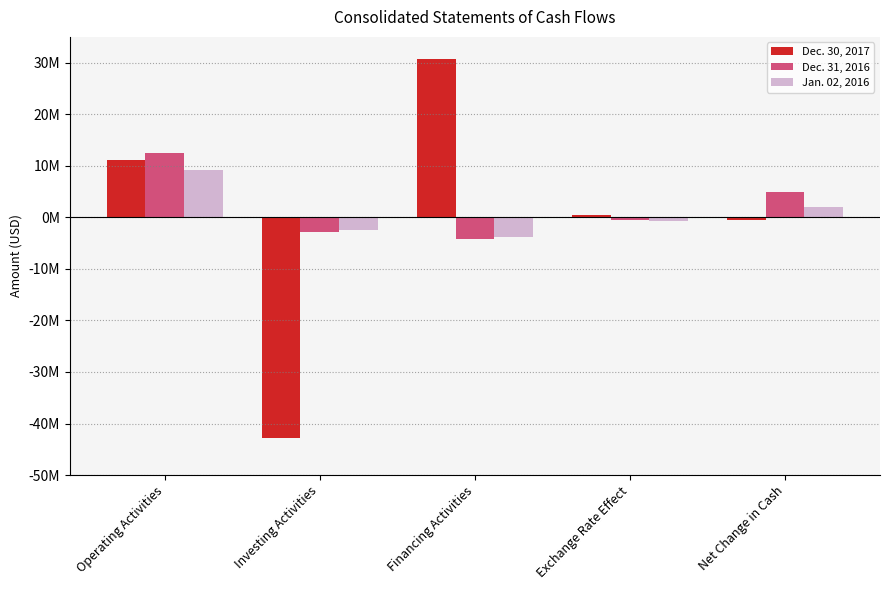

At Exchange Rate Effect, list the series in order from smallest to largest.

Jan. 02, 2016, Dec. 31, 2016, Dec. 30, 2017